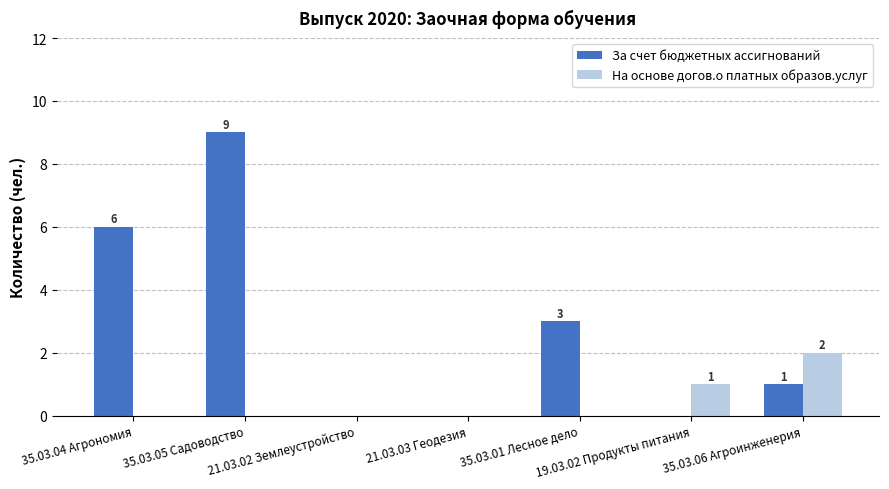

The На основе догов.о платных образов.услуг series shows 0 at 35.03.05 Садоводство. True or false?

True